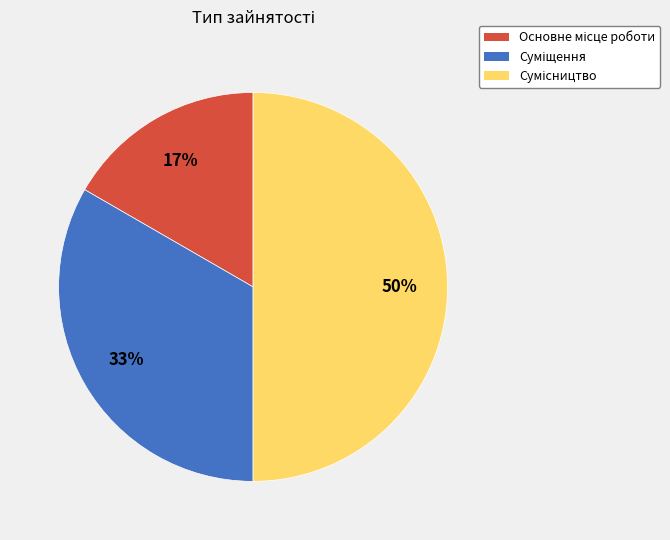

To the nearest percent, what is the difference between the largest and smallest slice percentages?

33%